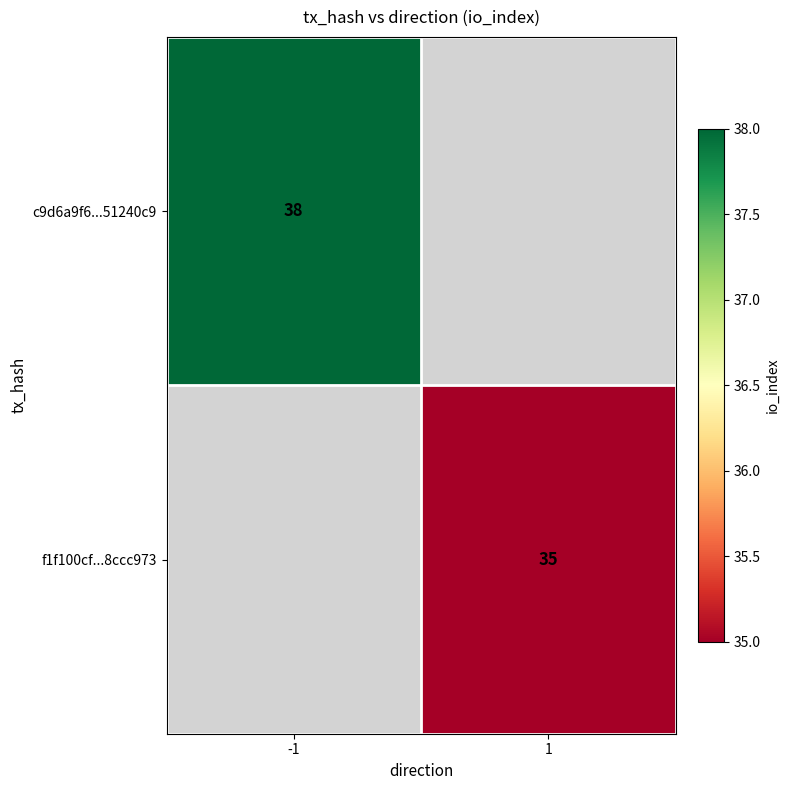

Is it true that c9d6a9f6...51240c9 equals 24.5 at -1?

False